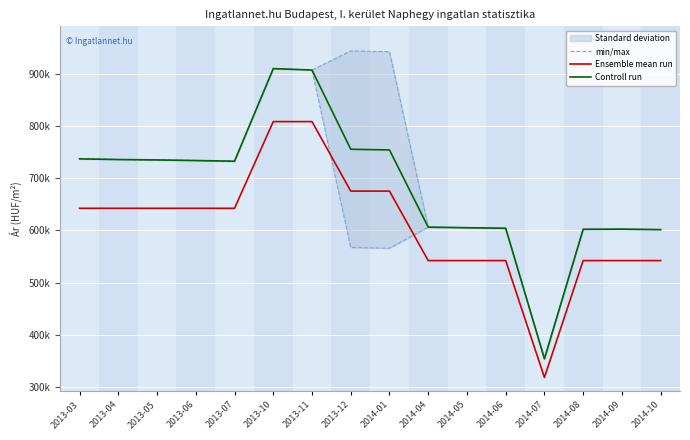

The Controll run series shows 307974 at 2013-04. True or false?

False